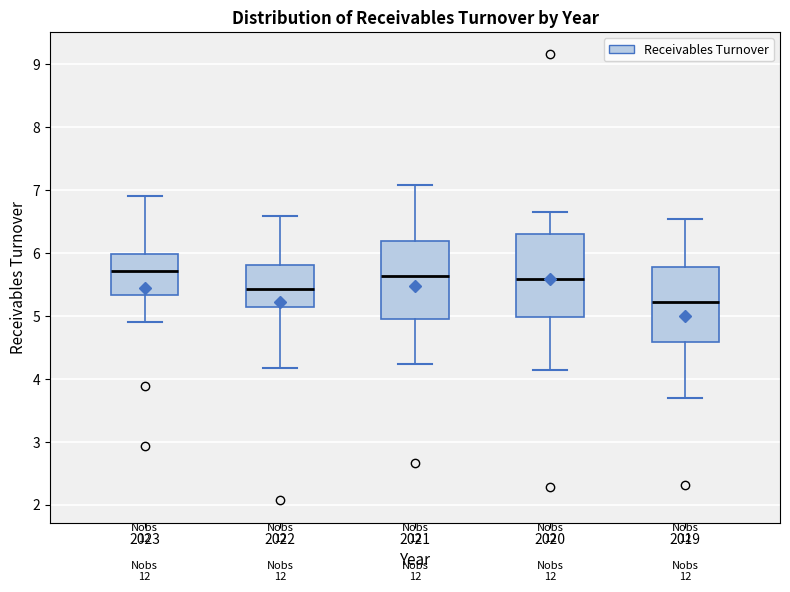

Reading left to right, transcribe this box plot: for each box, give where its median line is, the range the box spans, and where its two whiskers end, as read against the y-axis. The values are not printed on the chart, so give them approximately, as read against the axis.

2023: median 5.7, box 5.3 to 6.0, whiskers 4.9 to 6.9
2022: median 5.4, box 5.1 to 5.8, whiskers 4.2 to 6.6
2021: median 5.6, box 5.0 to 6.2, whiskers 4.2 to 7.1
2020: median 5.6, box 5.0 to 6.3, whiskers 4.1 to 6.7
2019: median 5.2, box 4.6 to 5.8, whiskers 3.7 to 6.6